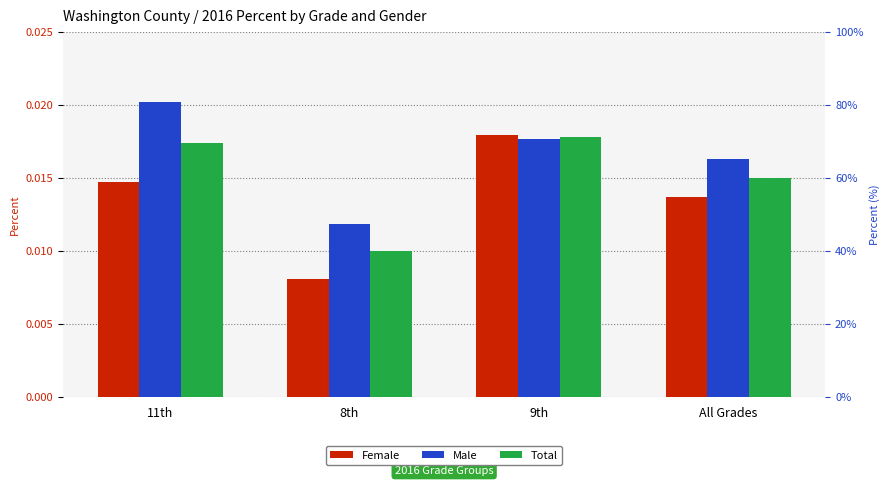

List the series in order of their peak value, lowest first.

Total, Female, Male